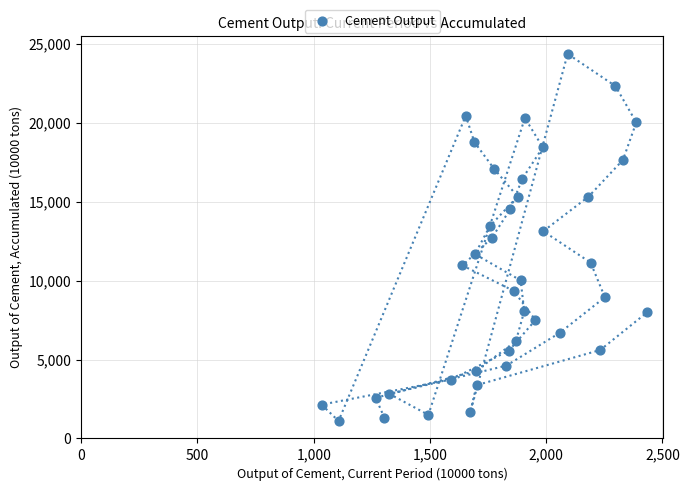

What is the range of Y values (max minus min)?

23248.7